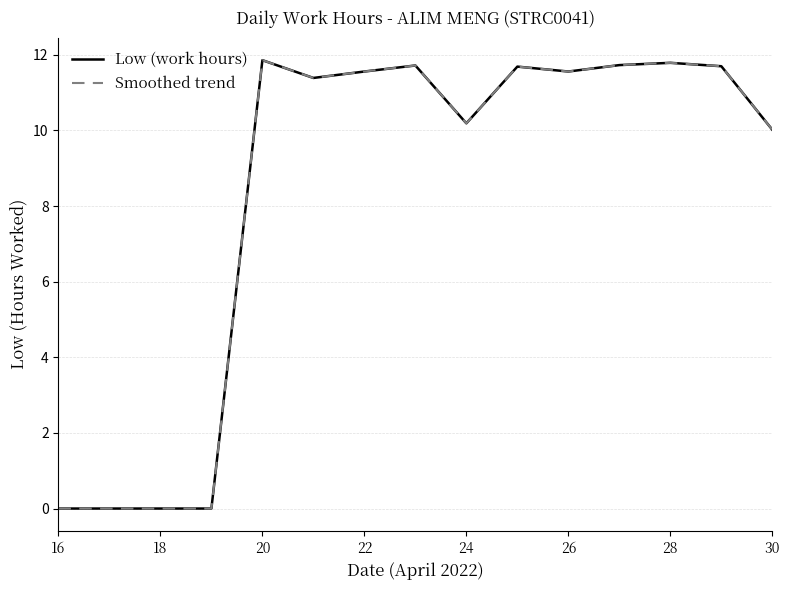

Which label corresponds to the smallest value in the chart?

16